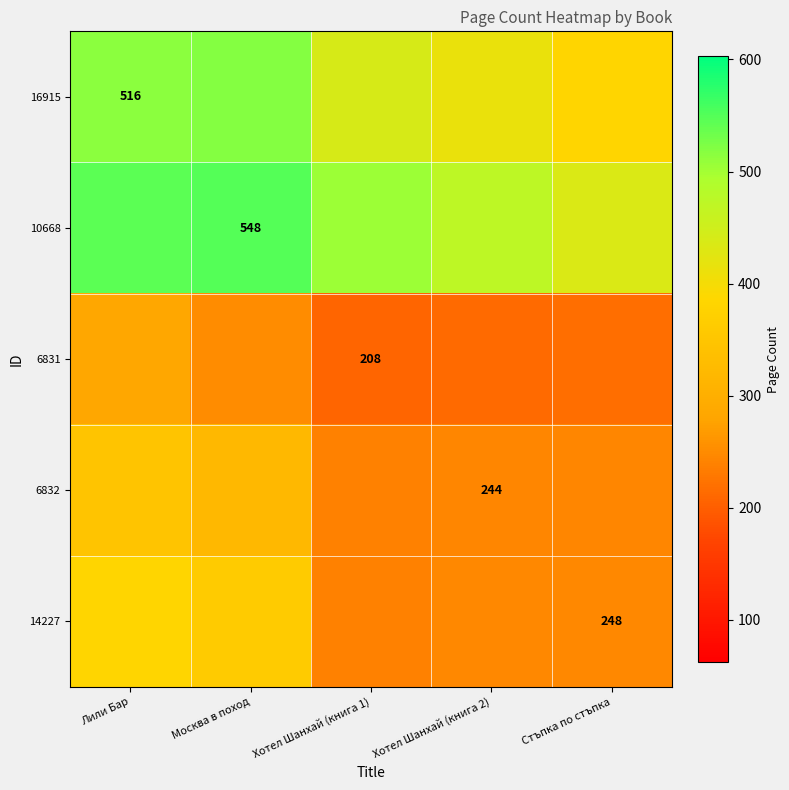

At how many categories does at least one series exceed 232?

5